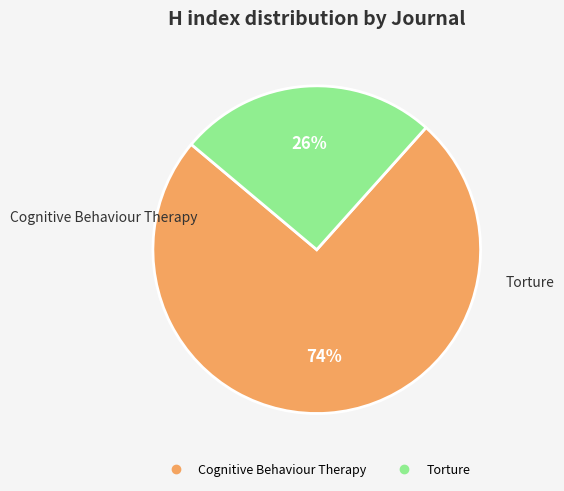

Is it true that Torture is 26% of the pie?

True